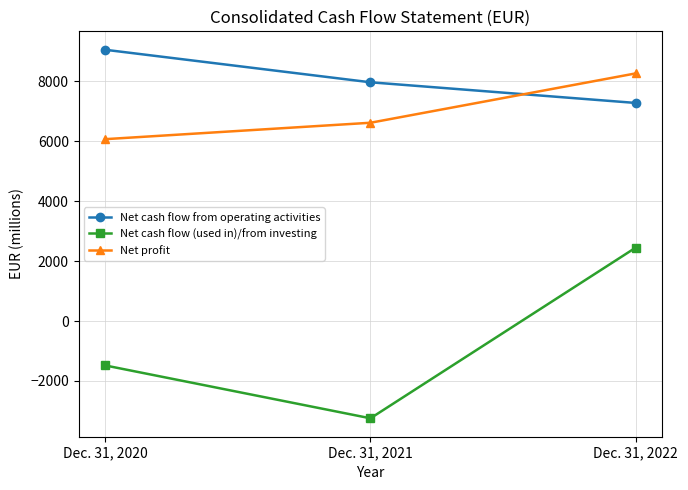

At which label does Net profit reach its minimum?

Dec. 31, 2020